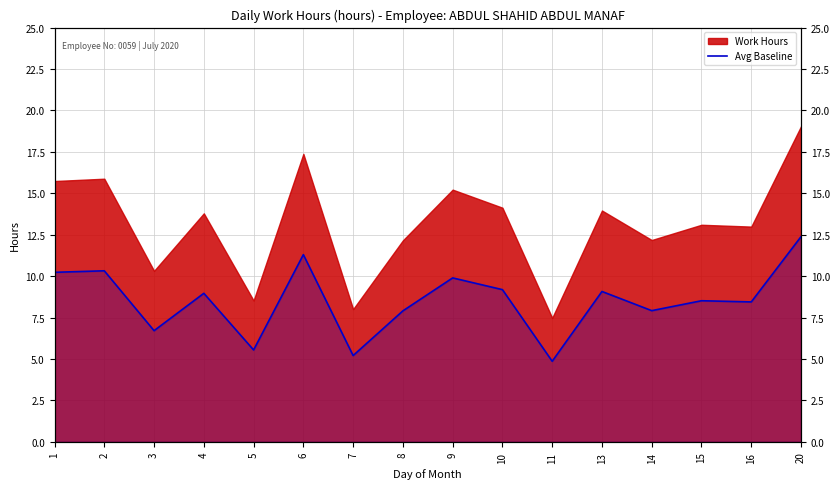

Is it true that the value at 6 is 18.5?

False